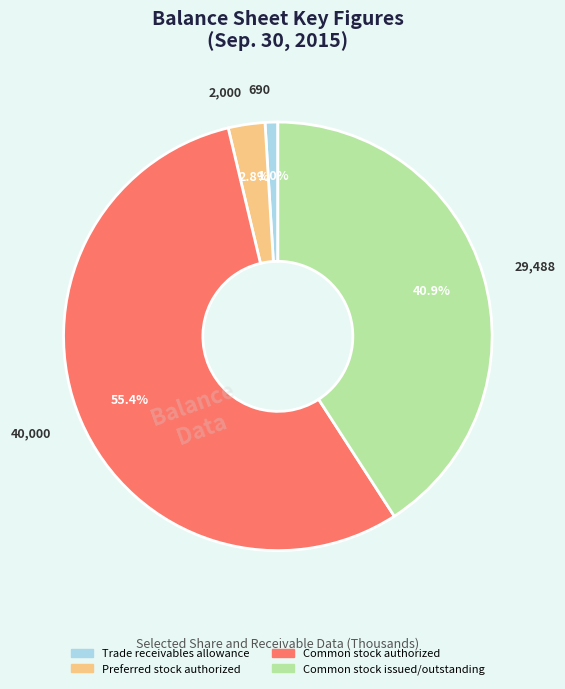

Do Trade receivables allowance and Common stock authorized together represent more than half of the pie?

Yes